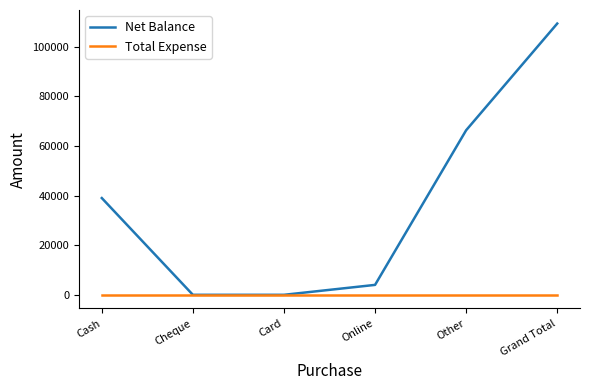

What is the average value of the Net Balance series?

36443